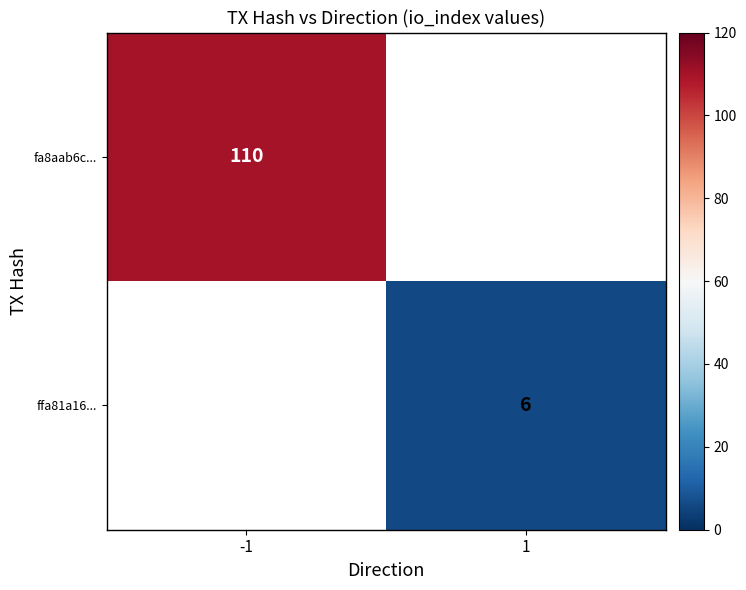

The value of ffa81a16... at 1 is 6. True or false?

True